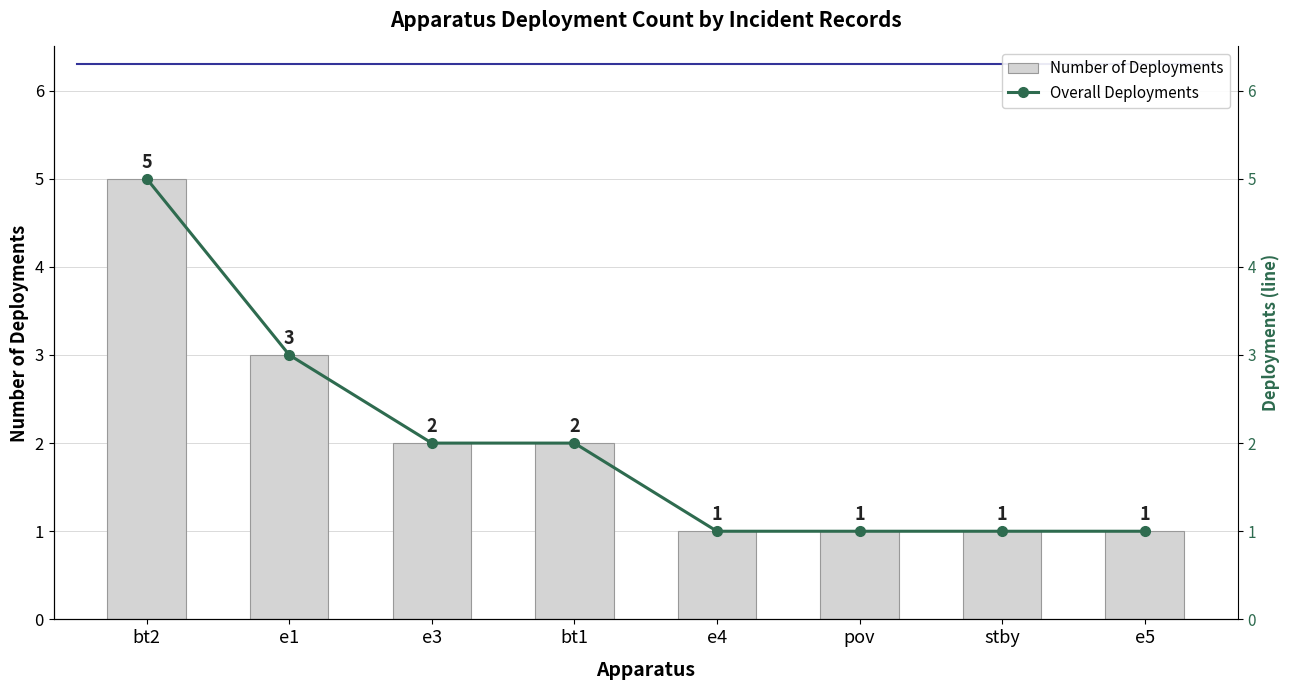

Which category has the highest value in the Number of Deployments series?

bt2